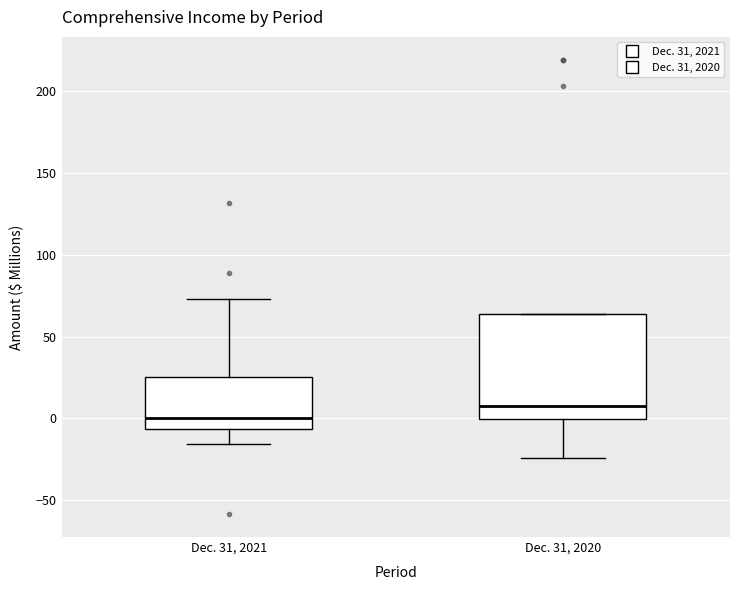

Comparing the boxes themselves (not the whiskers), which one is the tallest?

Dec. 31, 2020